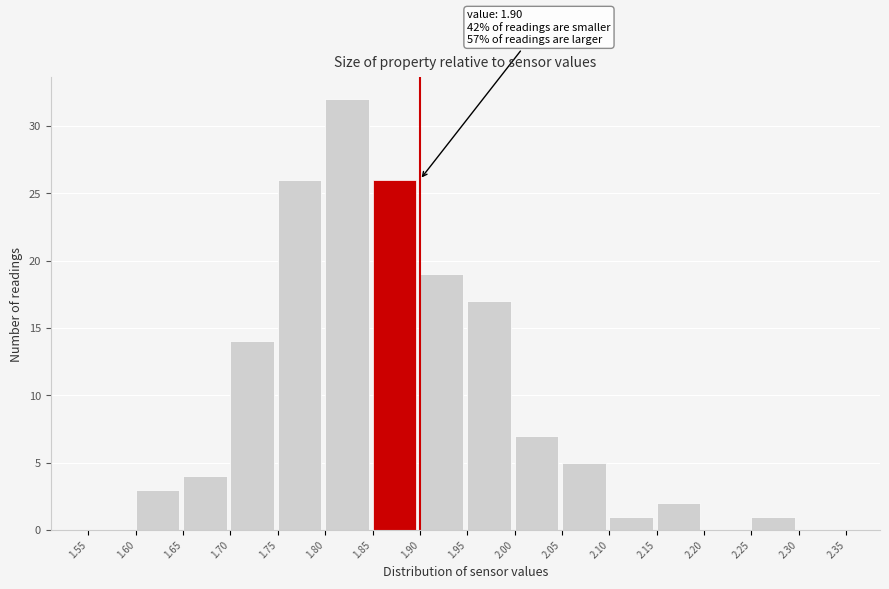

Over which range of the x-axis is the bar tallest?

1.80 to 1.85